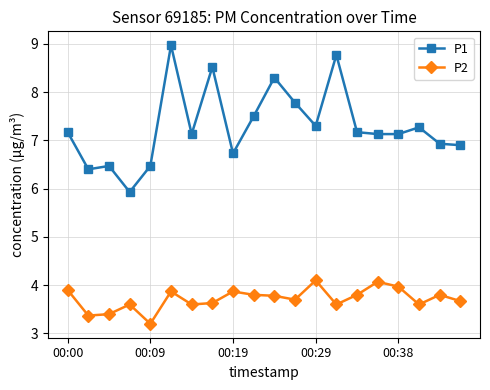

What is the highest value of the P2 series?

4.1